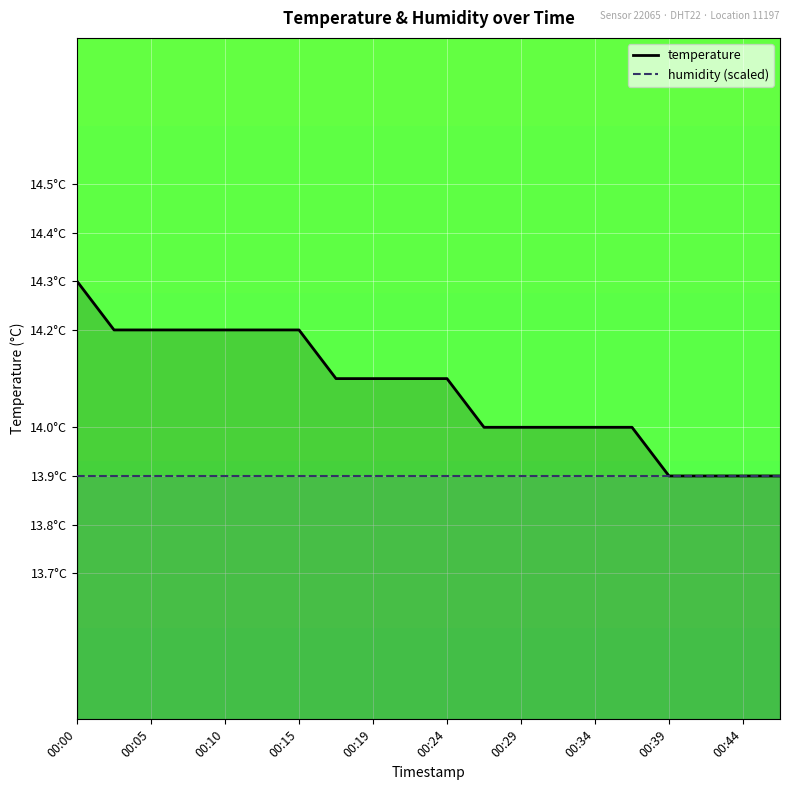

Read the value at 00:32.

14.0